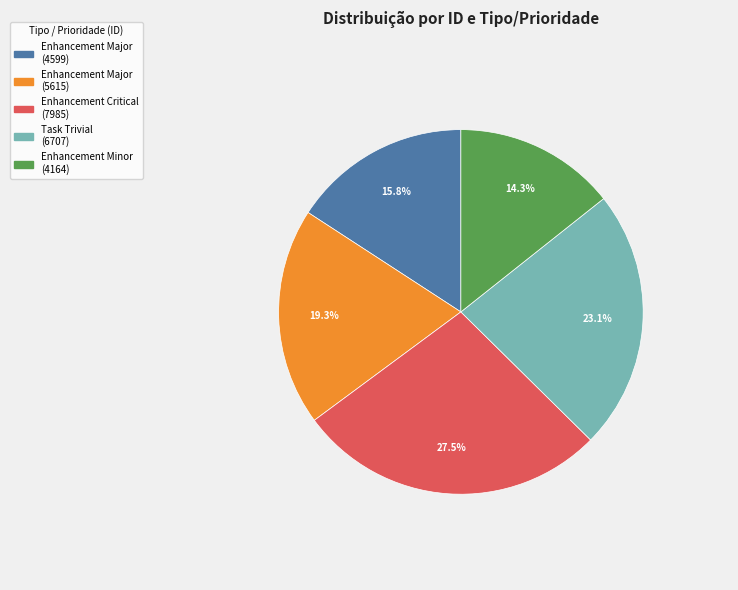

Does any single category account for the majority?

No